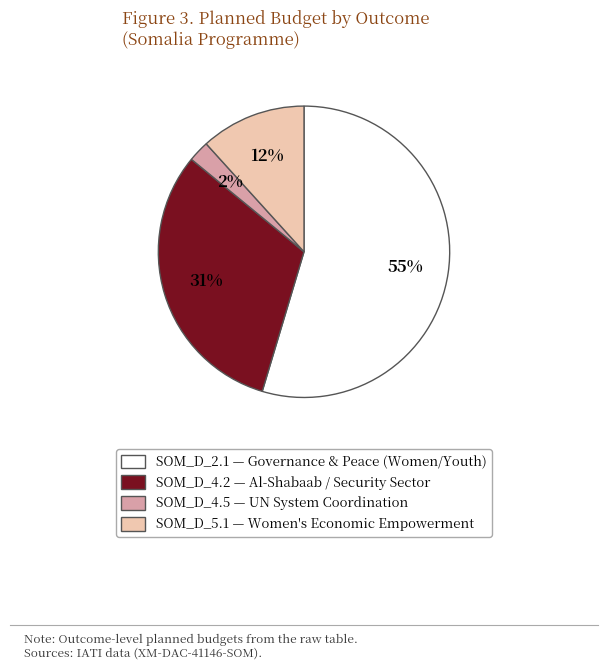

Does any single category account for the majority?

Yes